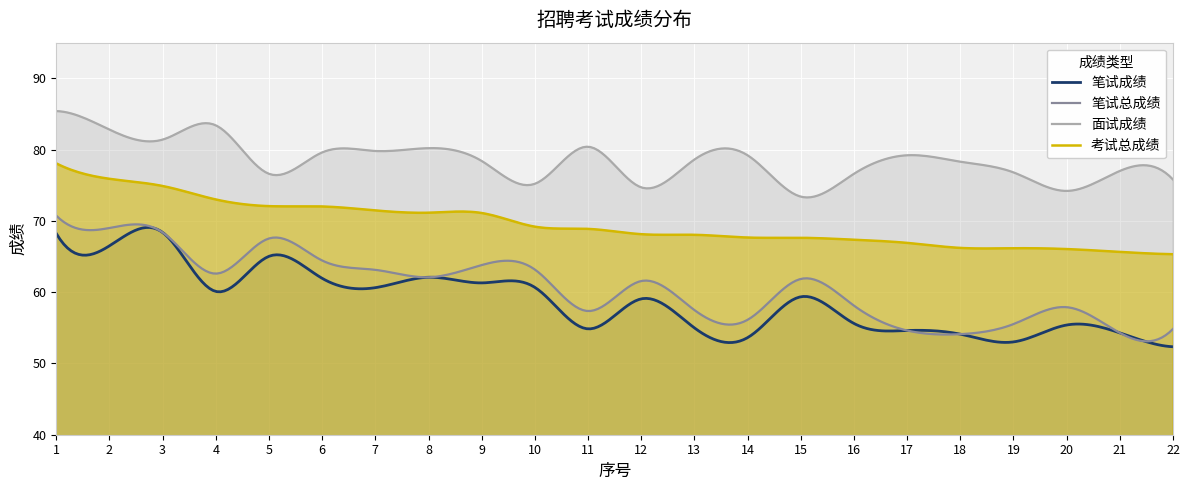

At how many categories does at least one series exceed 72?

300